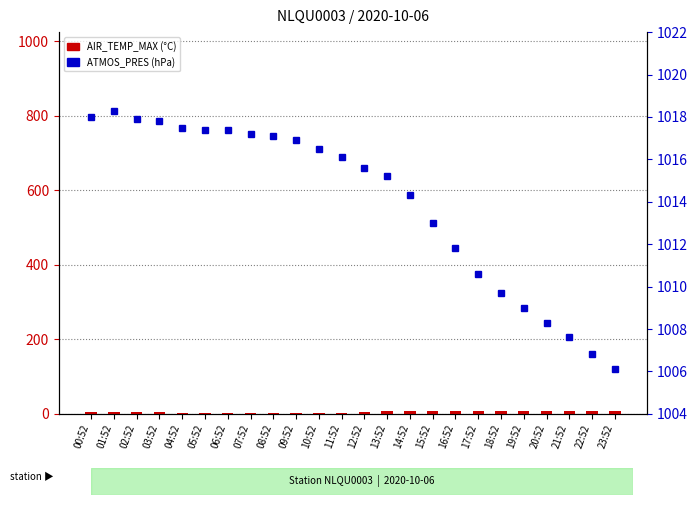

Which series changed the most between 11:52 and 15:52?

AIR_TEMP_MAX